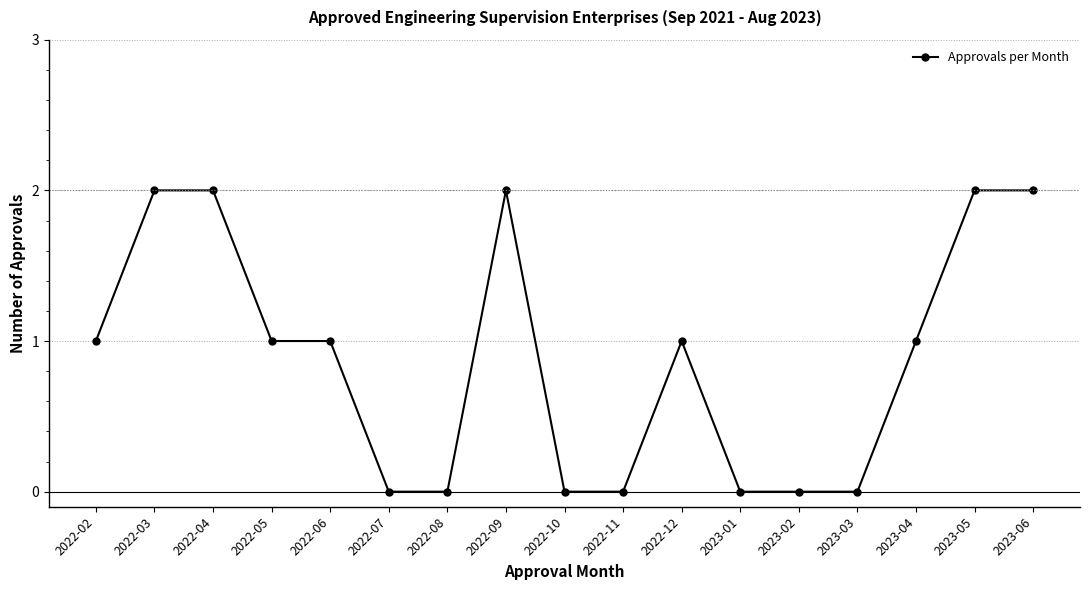

What is the label of the 9th point from the left?

2022-10